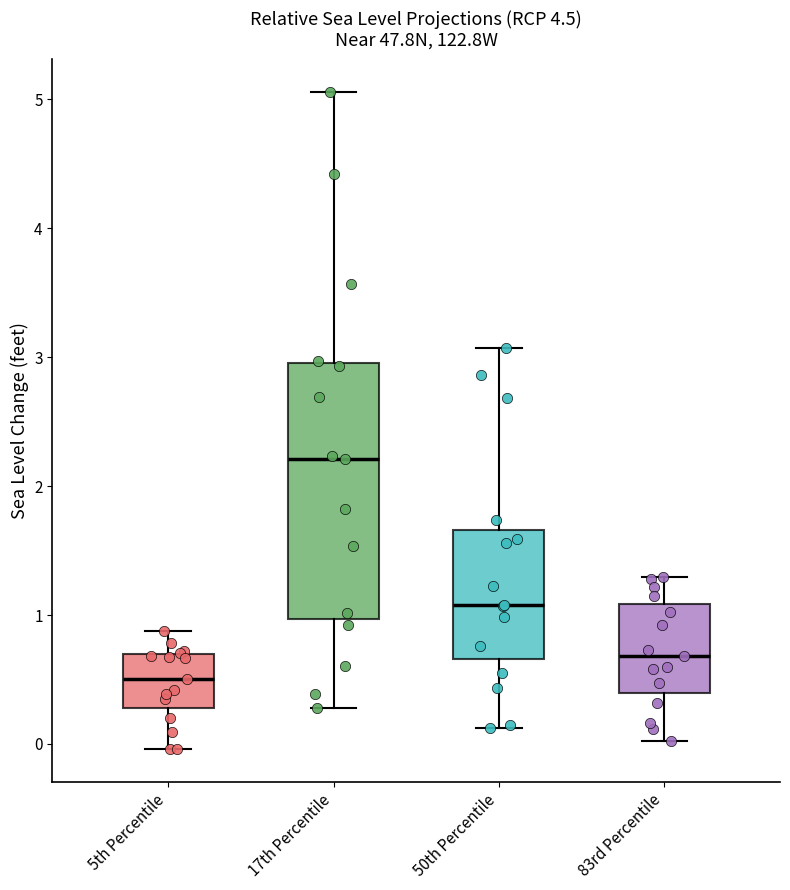

Which box's median line is the lowest?

5th Percentile